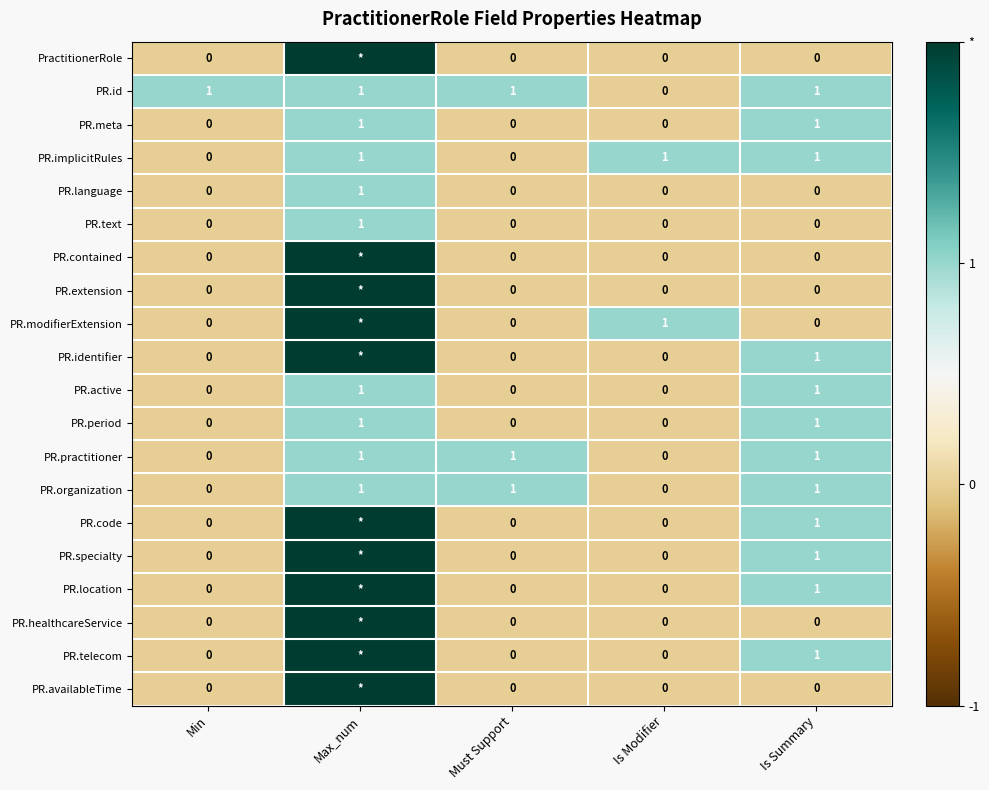

What is the total value across all series at Is Summary?

12